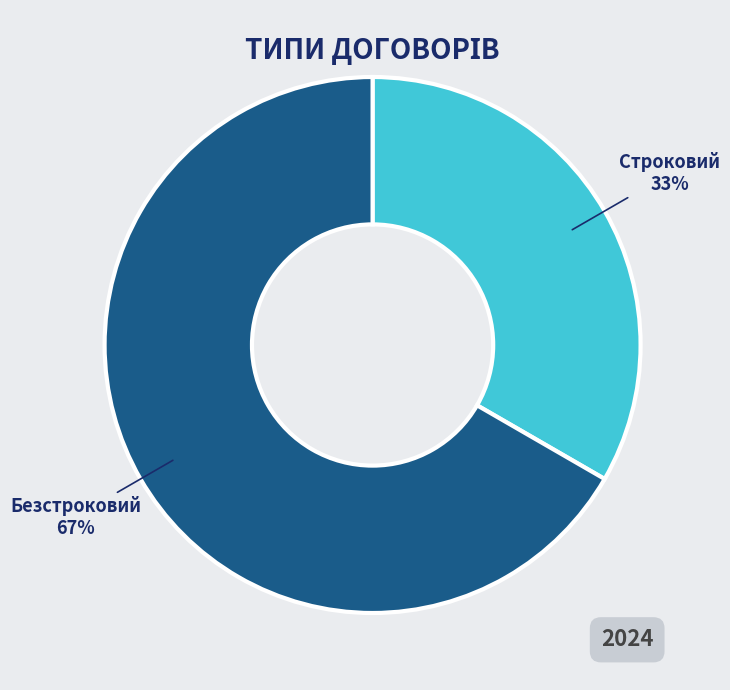

Does any single category account for the majority?

Yes